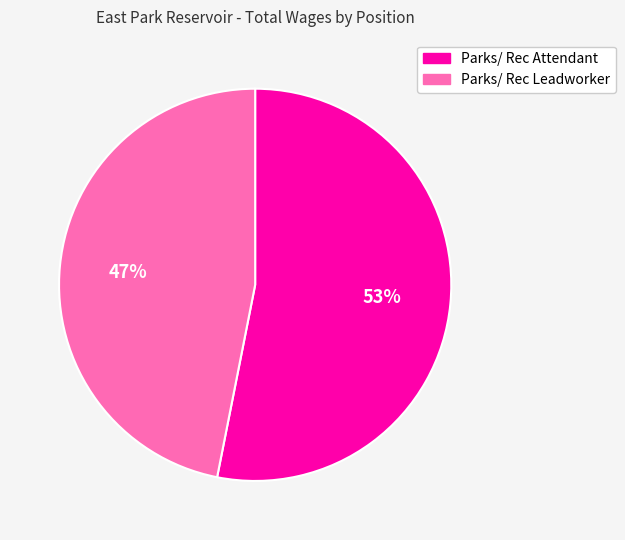

Which slice is the smallest?

Parks/ Rec Leadworker